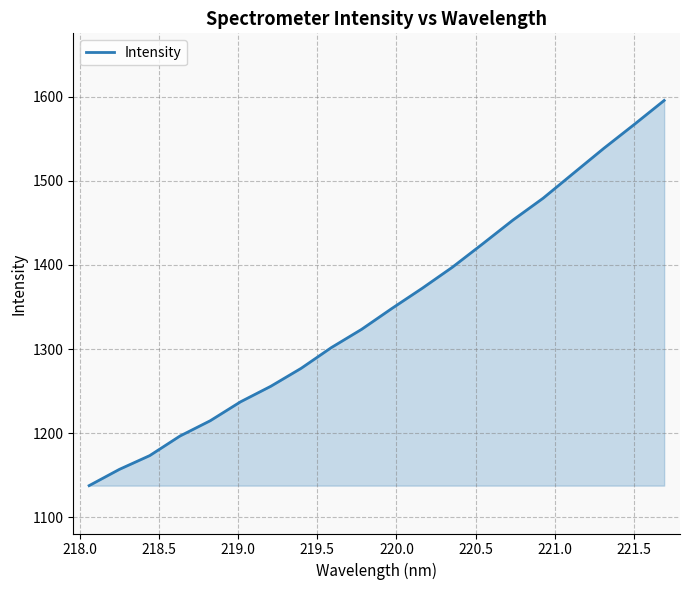

What is the smallest value displayed?

1137.7